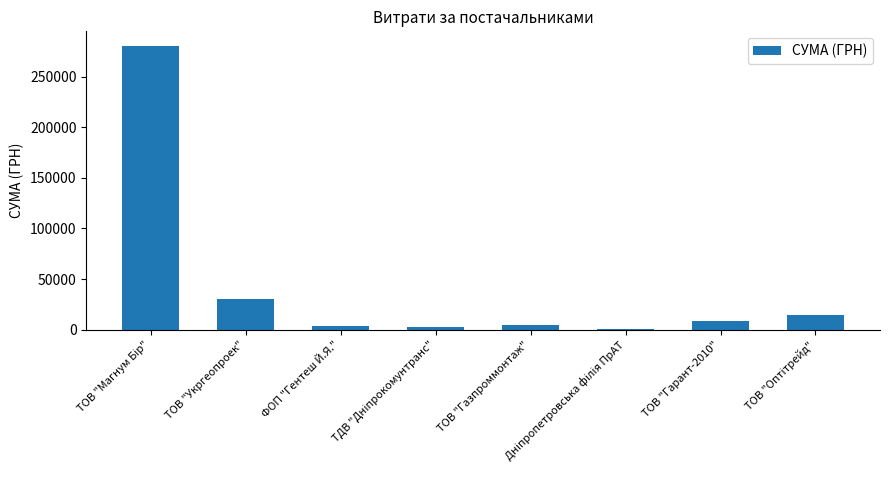

What is the difference between the maximum and minimum values?

279599.8